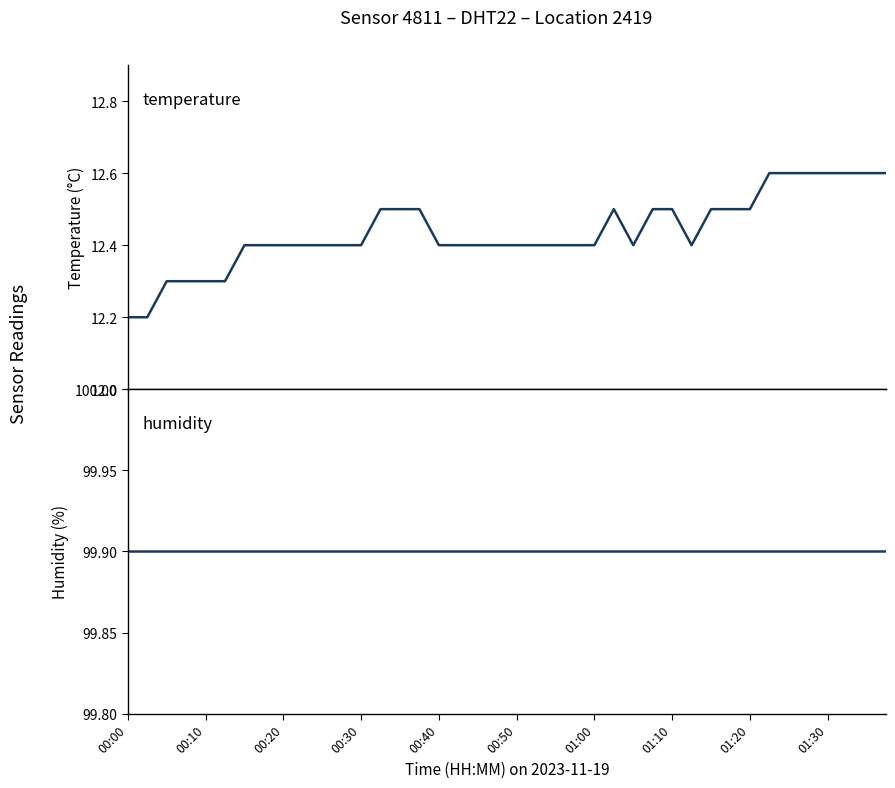

What is the average value of the humidity series?

99.9